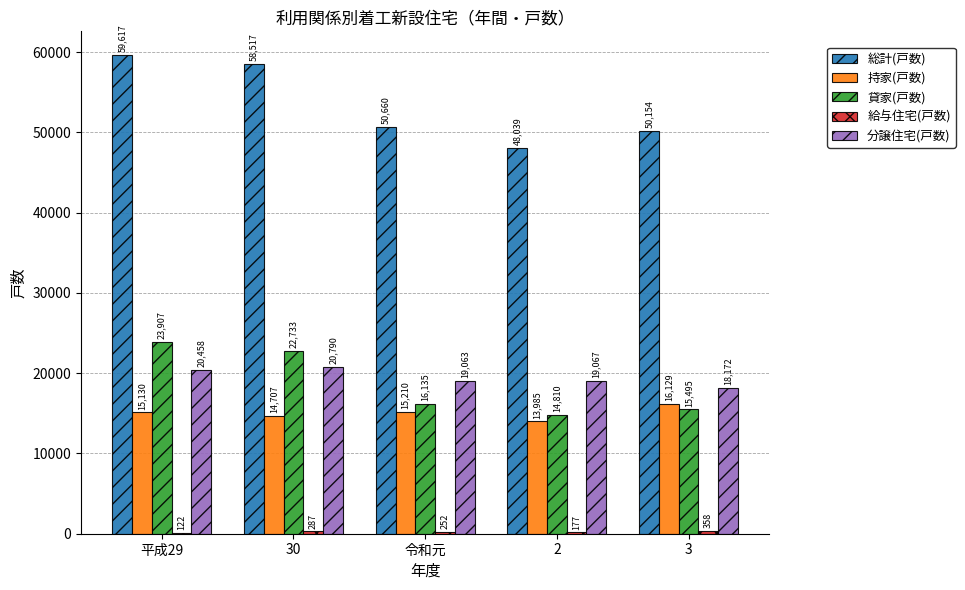

At which category is the sum across all series the highest?

平成29